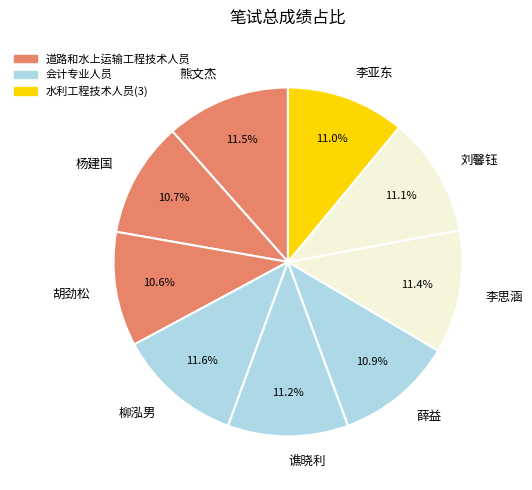

What is the ratio of the value at 薛益 to the value at 熊文杰?

0.9